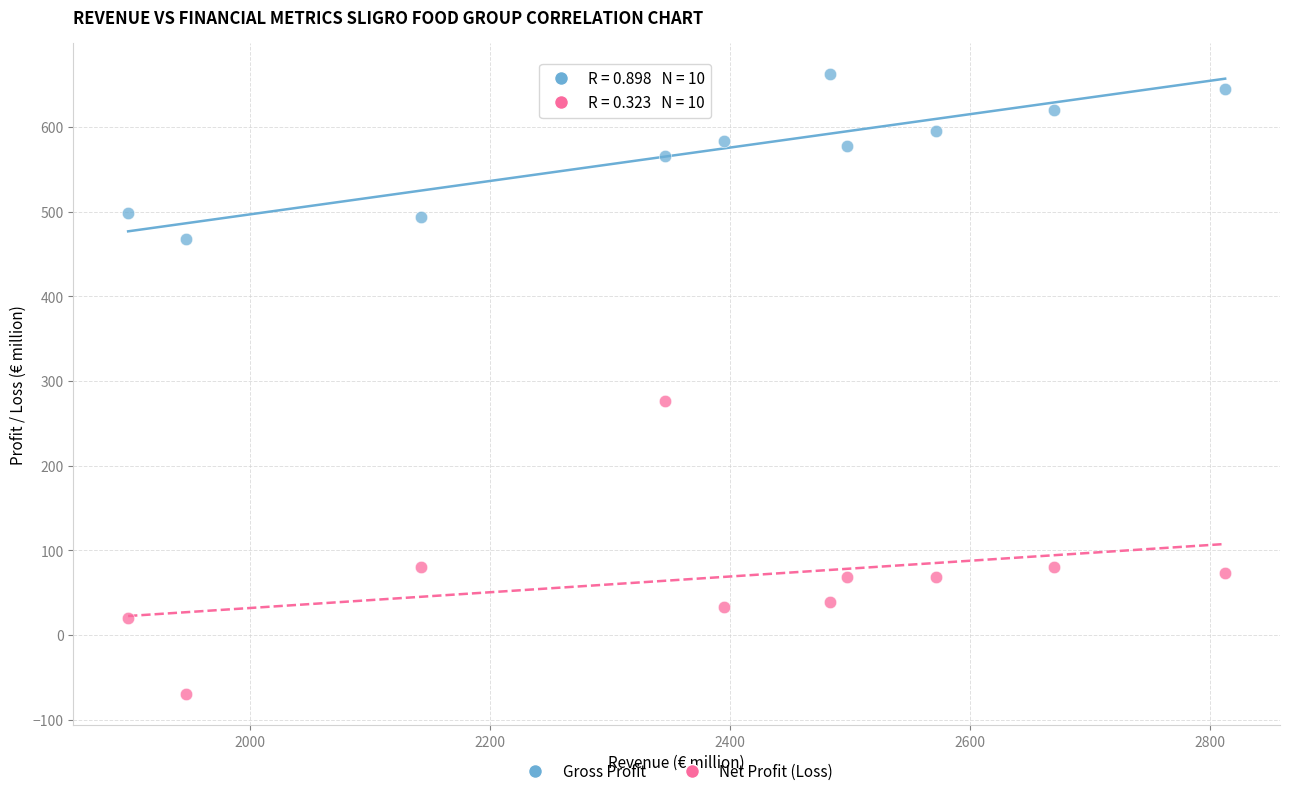

Across all data points, what is the range of Y values (max minus min)?

733.0